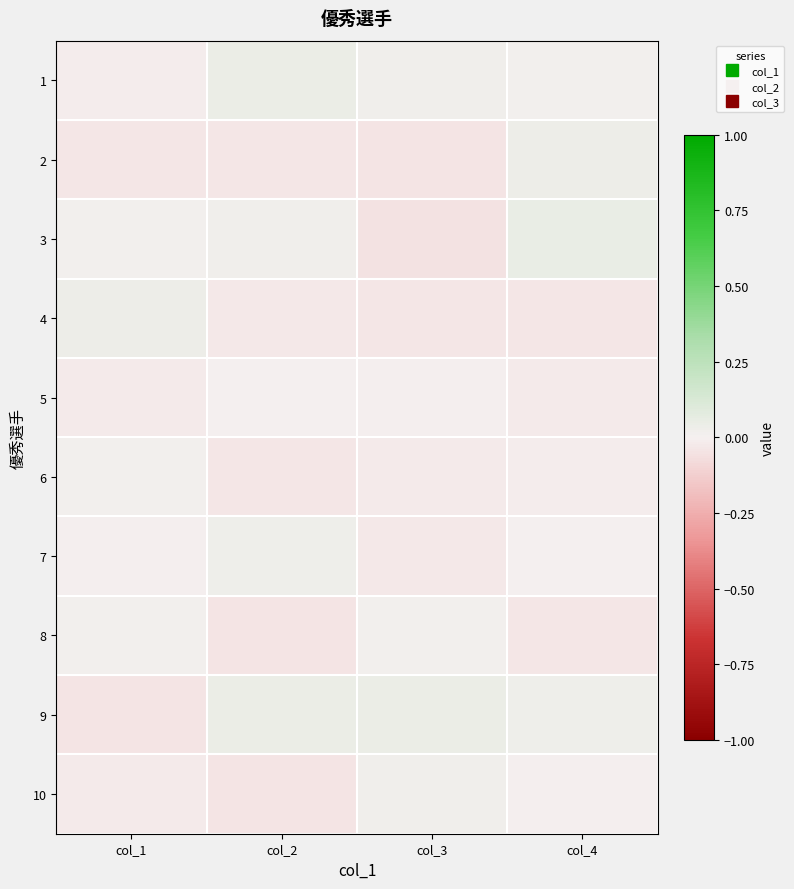

What is the spread (max minus min) of values at col_1?

0.1